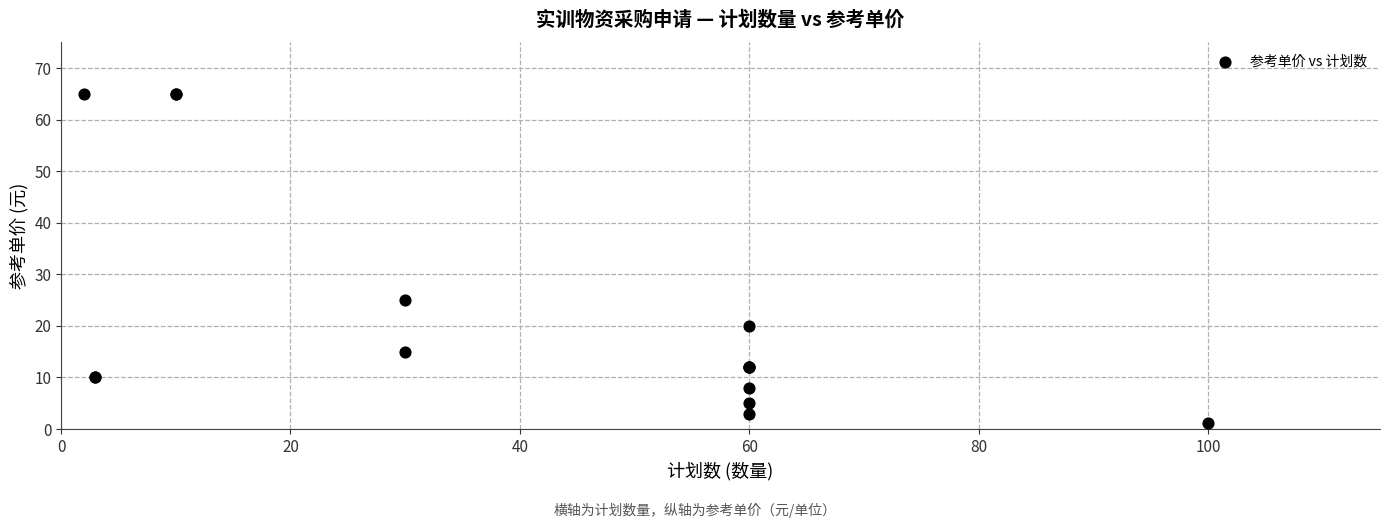

What Y value in the scatter plot is closest to 33?

25.0